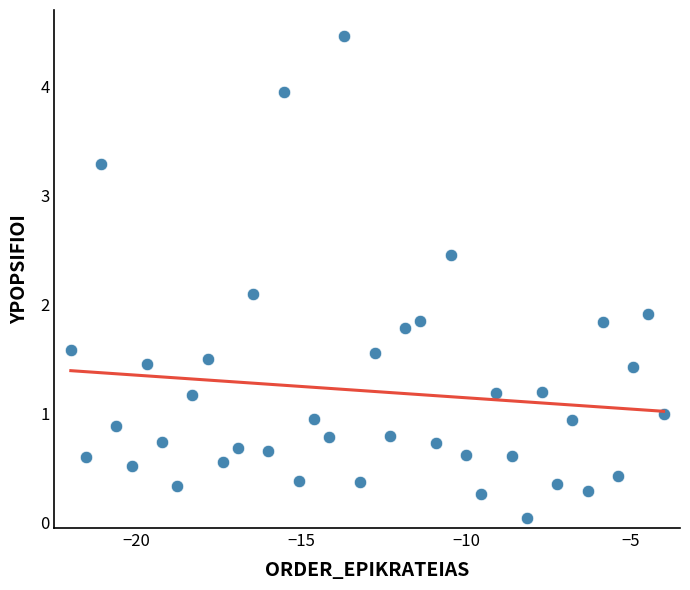

What is the range of Y values (max minus min)?

4.4